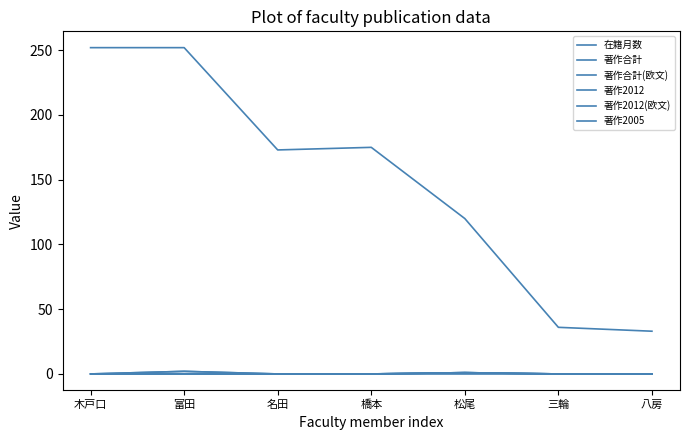

At how many categories does at least one series exceed 142?

4